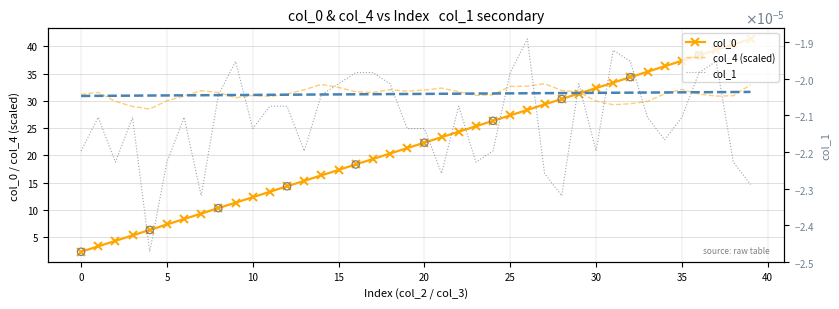

At how many categories does at least one series exceed 39?

3